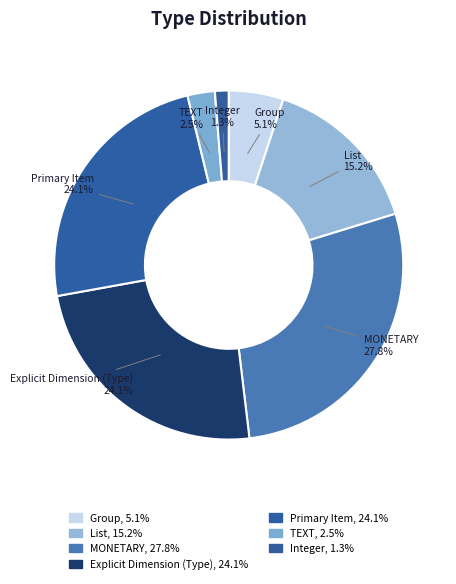

Count the number of slices in the pie.

7